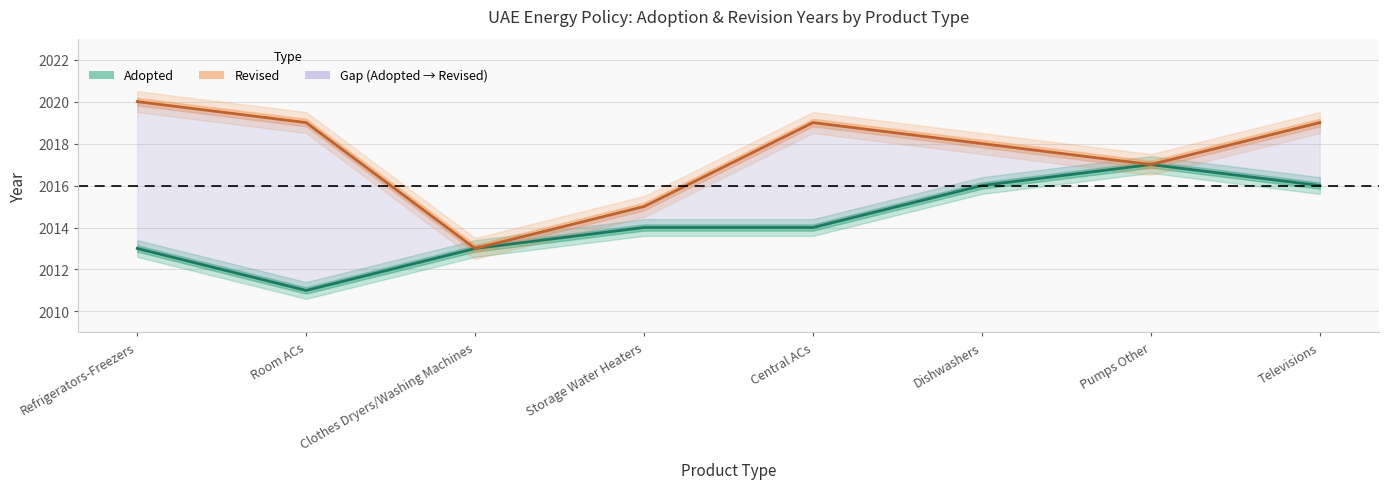

What position from the left is Room ACs?

2